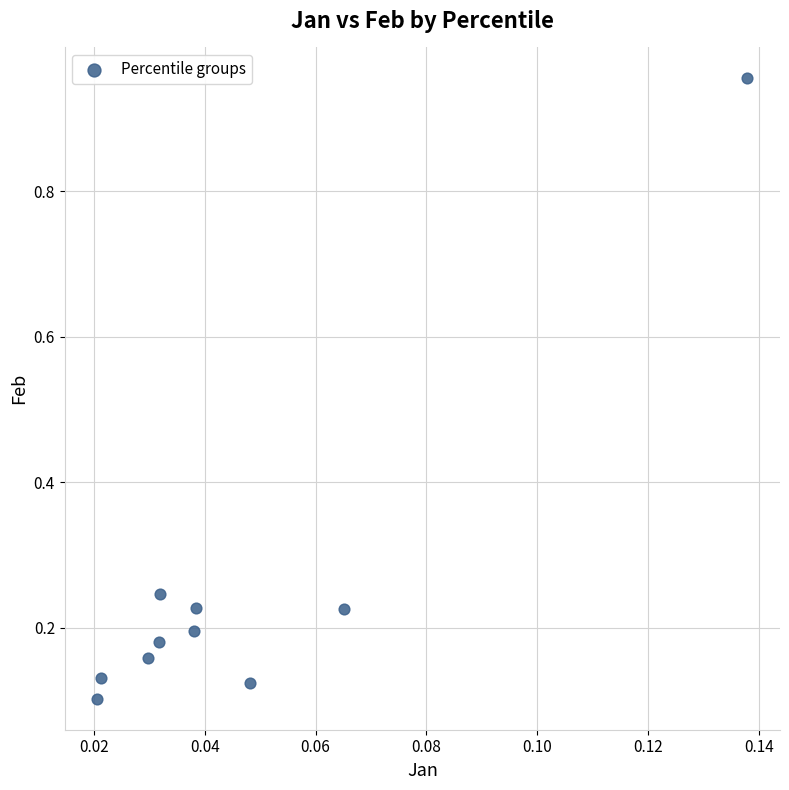

What is the average Y value?

0.3